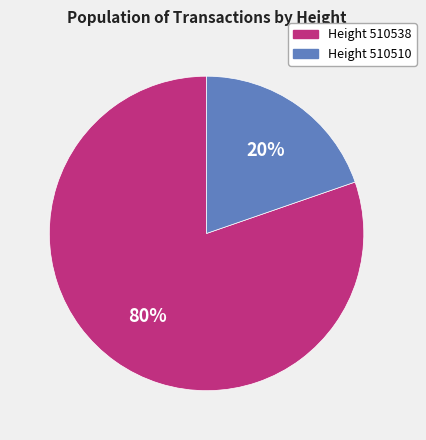

What is the smallest slice in the pie chart?

Height 510510